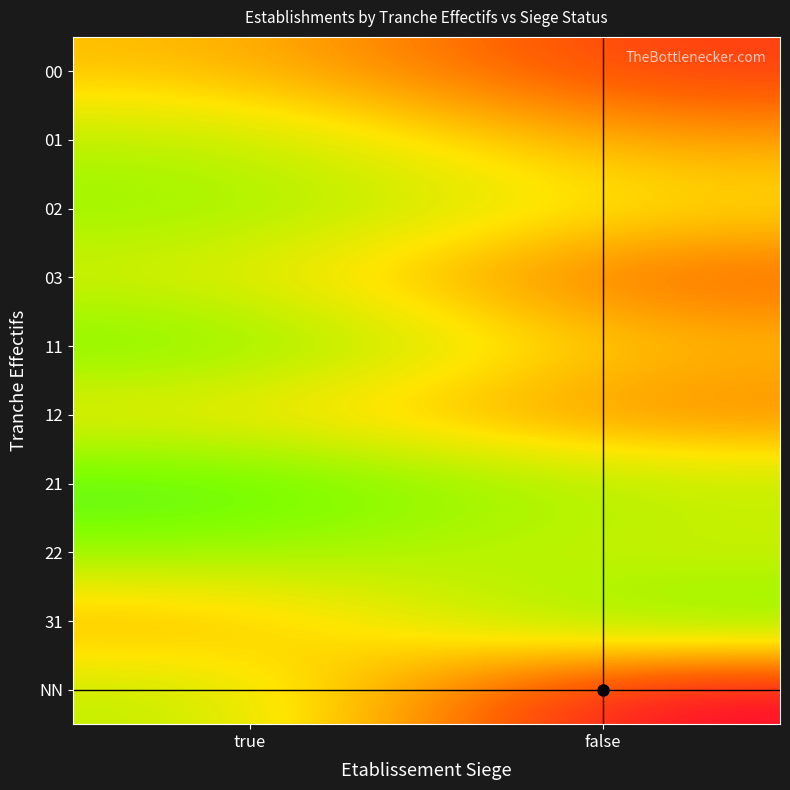

Rank the series at false from highest to lowest value.

NN, 00, 03, 12, 01, 11, 02, 22, 21, 31